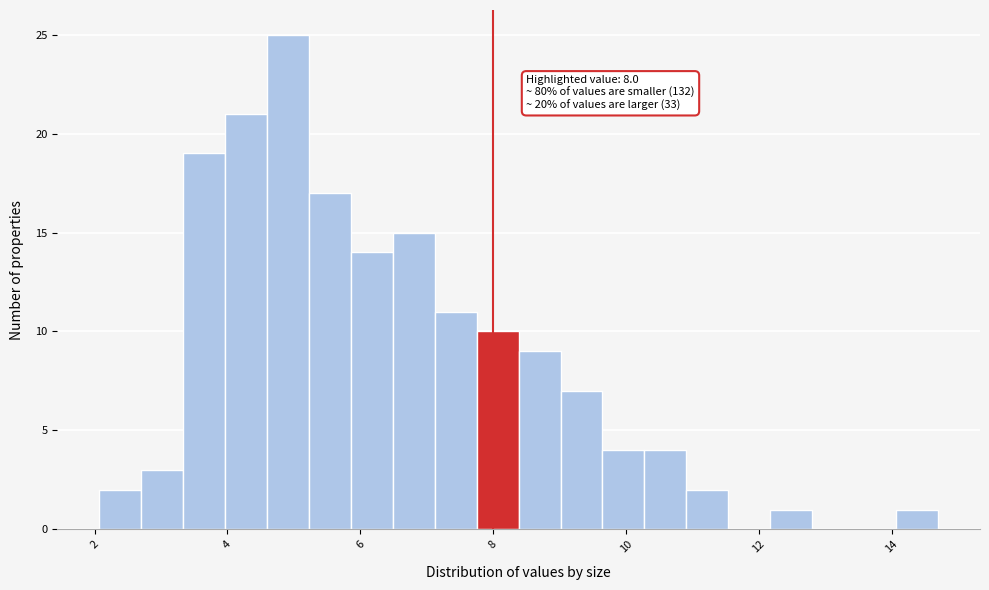

Read against the x-axis, roughly where is the centre of the tallest bar?

5.0